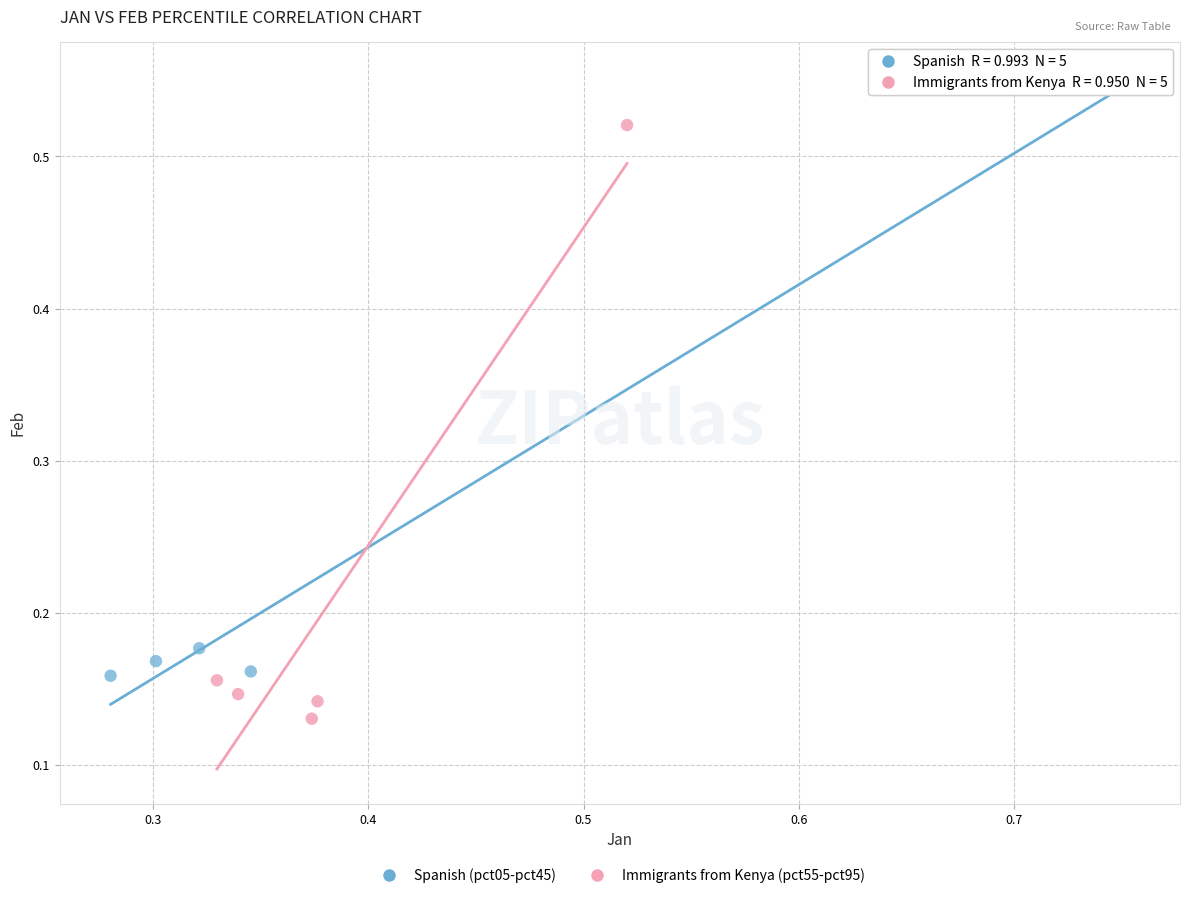

Which series reaches the minimum Y coordinate?

Immigrants from Kenya (pct55-pct95)